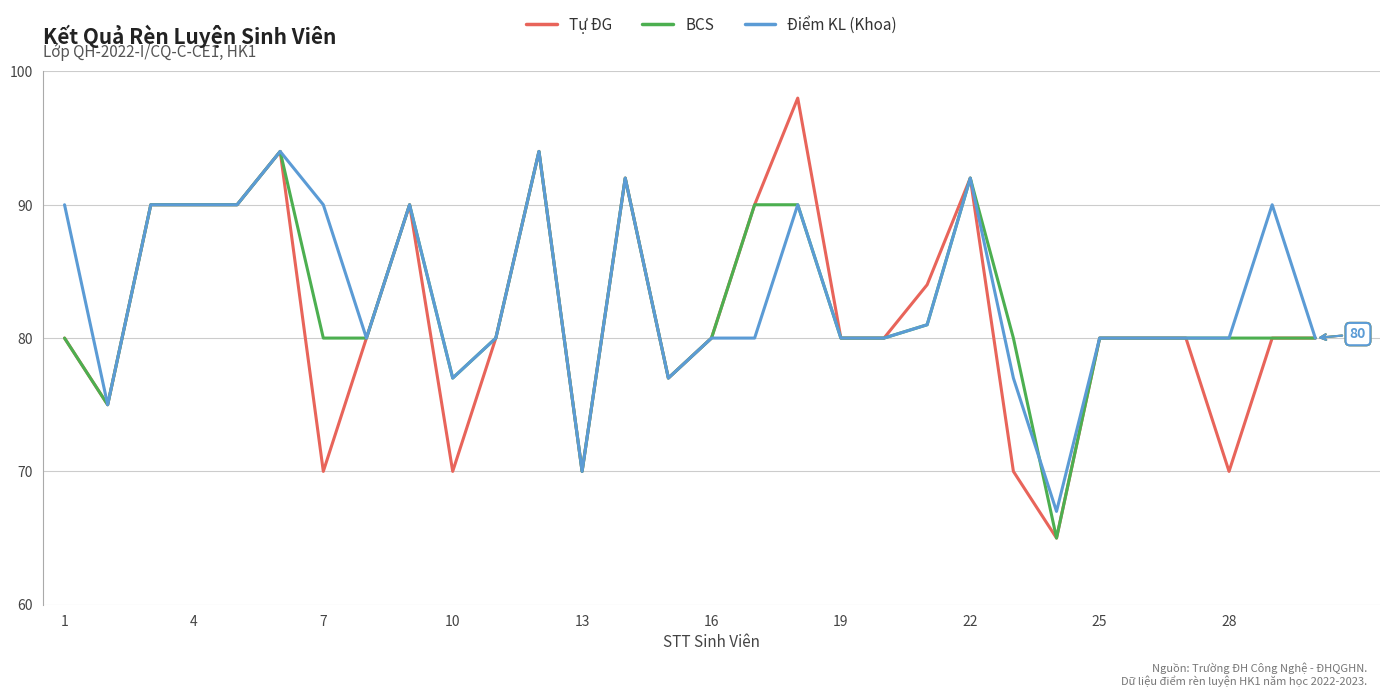

What is the maximum value shown in the chart?

98